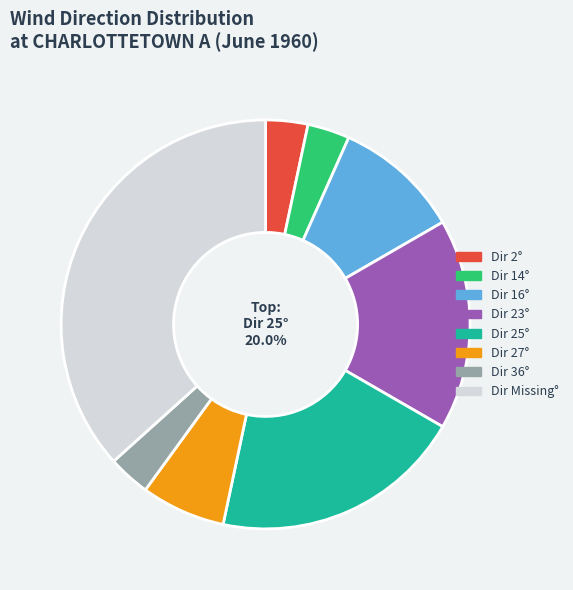

What is the change in value from 23 to 16?

-7